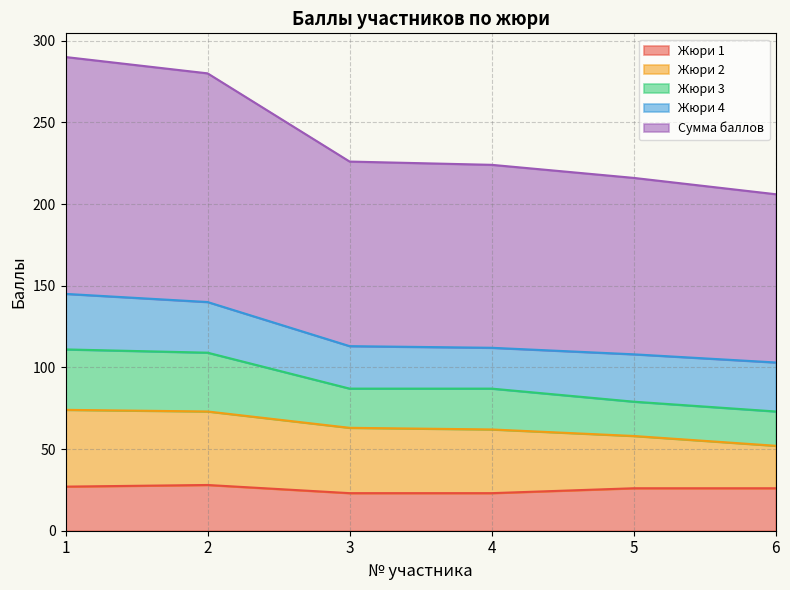

Is it true that Жюри 3 equals 220 at 2?

False